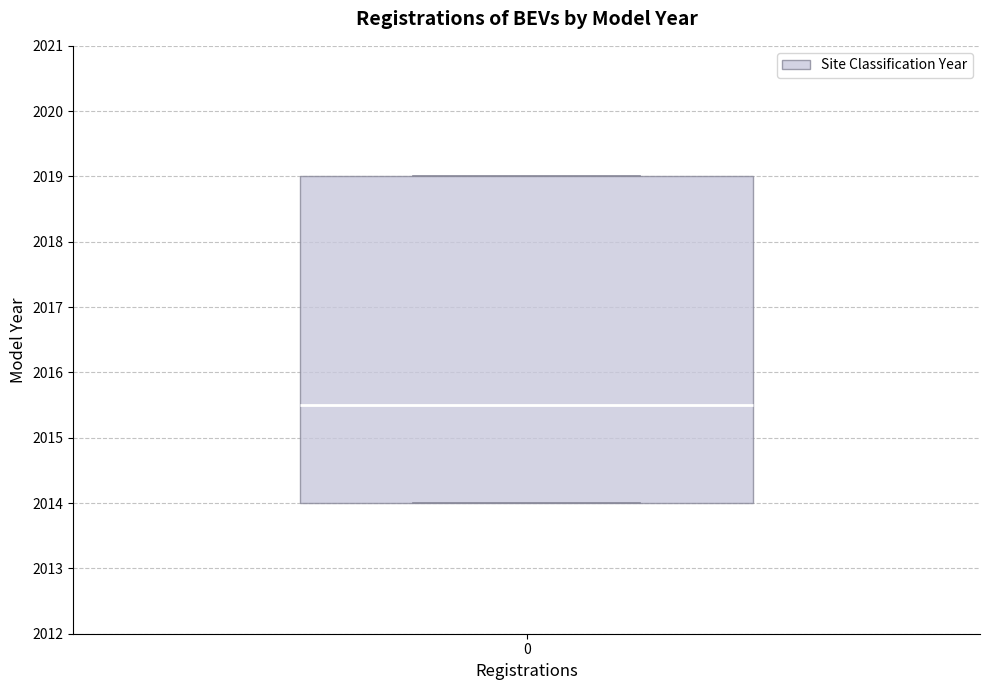

Read this box plot against the y-axis: the position of the median line, the range covered by the box, and the ends of both whiskers. The values are not printed on the chart, so give them approximately, as read against the axis.

median 2015.5, box 2014.0 to 2019.0, whiskers 2014.0 to 2019.0